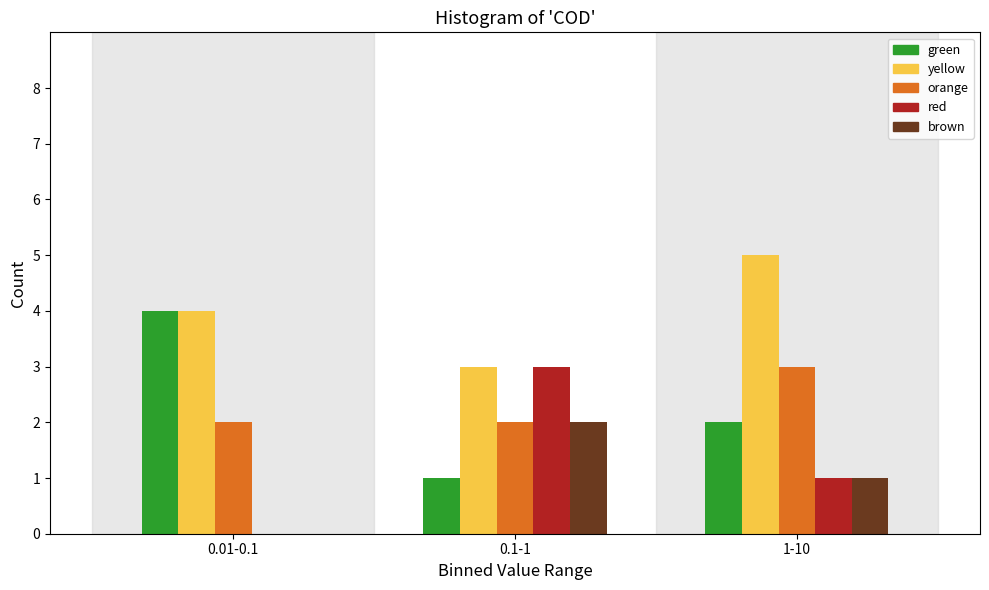

Reading right to left, list all the values displayed in this chart.

green: 1-10=2	0.1-1=1	0.01-0.1=4
yellow: 1-10=5	0.1-1=3	0.01-0.1=4
orange: 1-10=3	0.1-1=2	0.01-0.1=2
red: 1-10=1	0.1-1=3	0.01-0.1=0
brown: 1-10=1	0.1-1=2	0.01-0.1=0